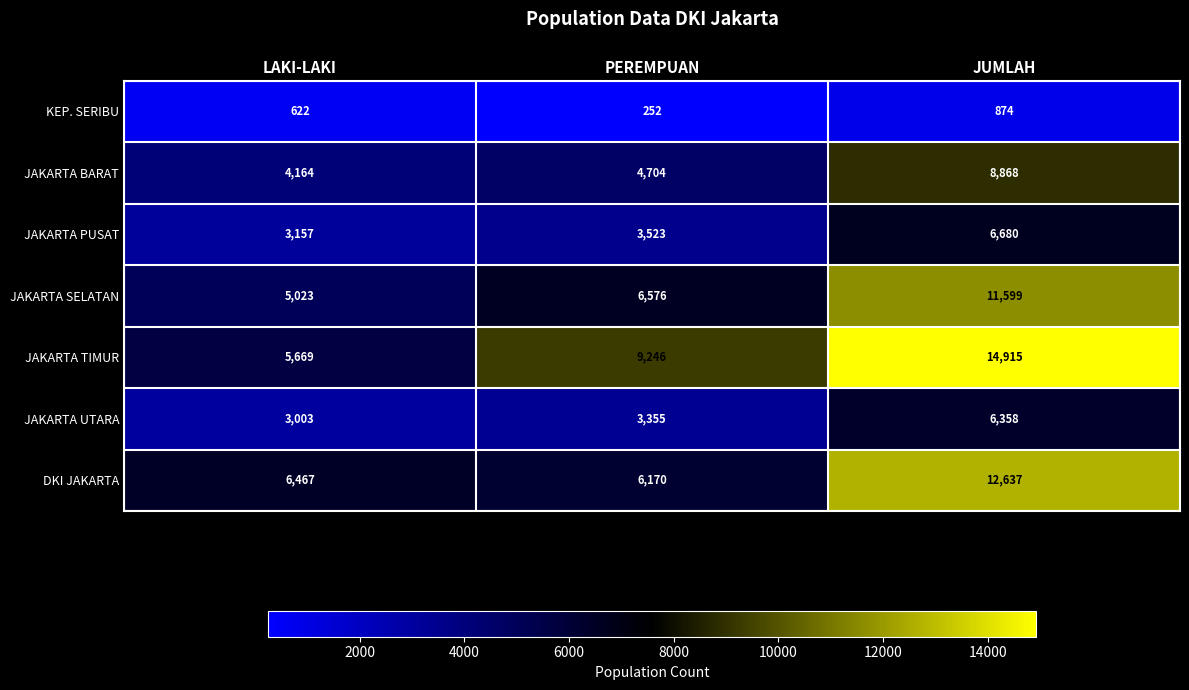

What is the total value across all series at JUMLAH?

61931